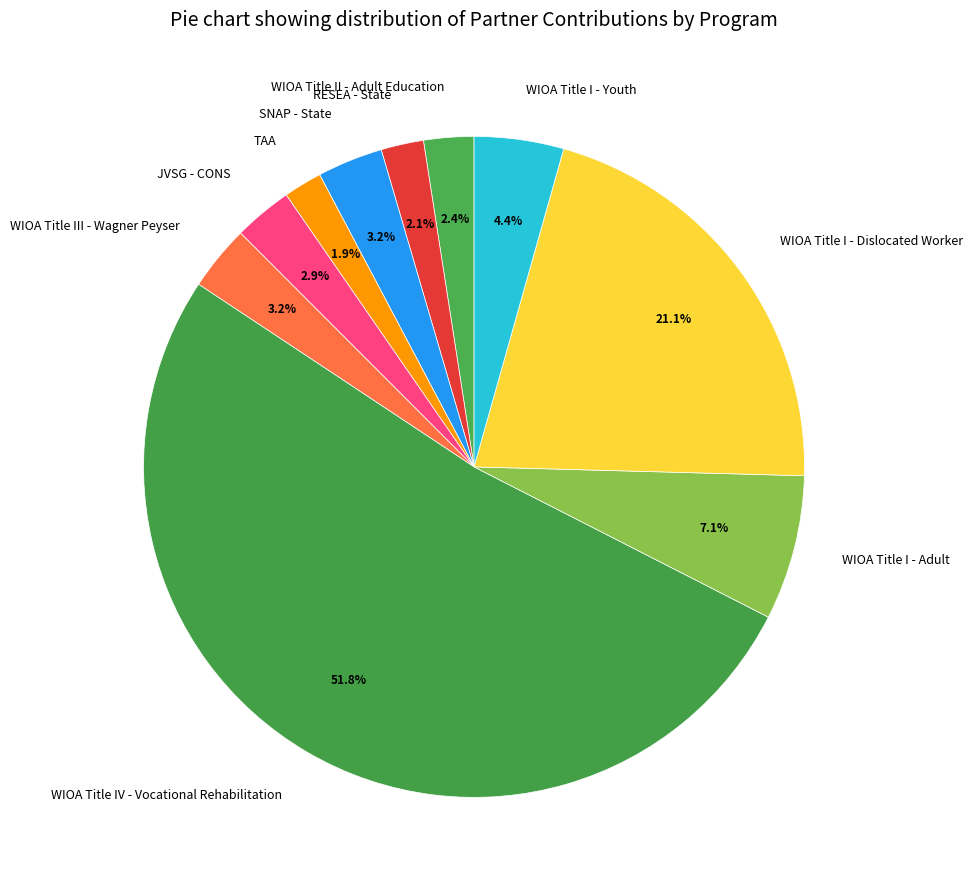

The WIOA Title IV - Vocational Rehabilitation slice represents 62% of the pie. True or false?

False